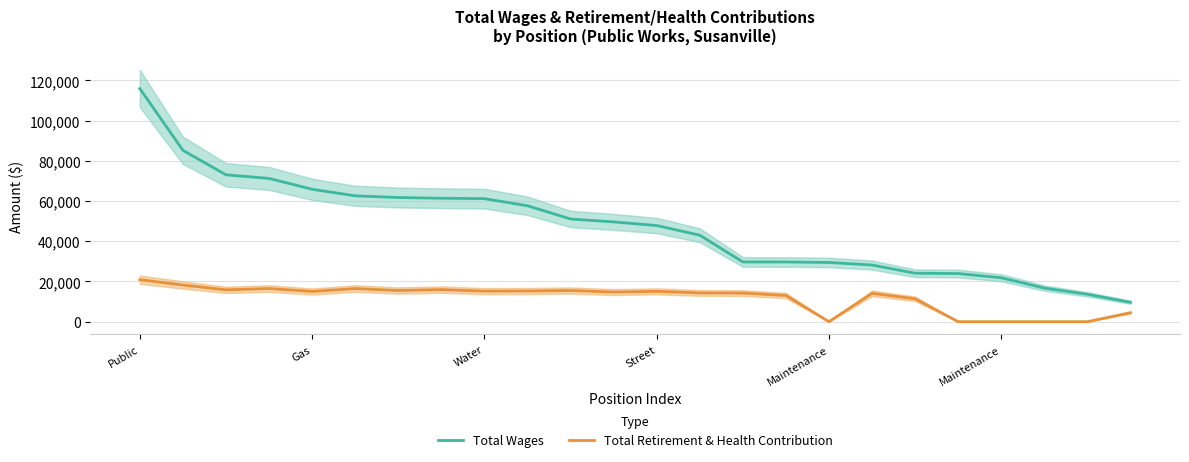

What is the total value across all series at 11?

64344